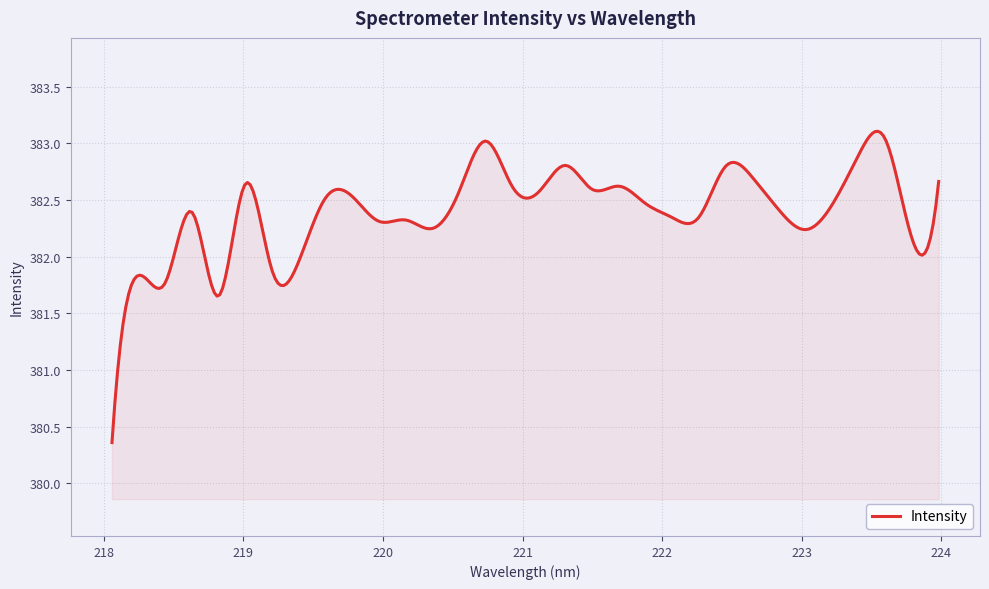

What is the greatest value displayed?

383.1